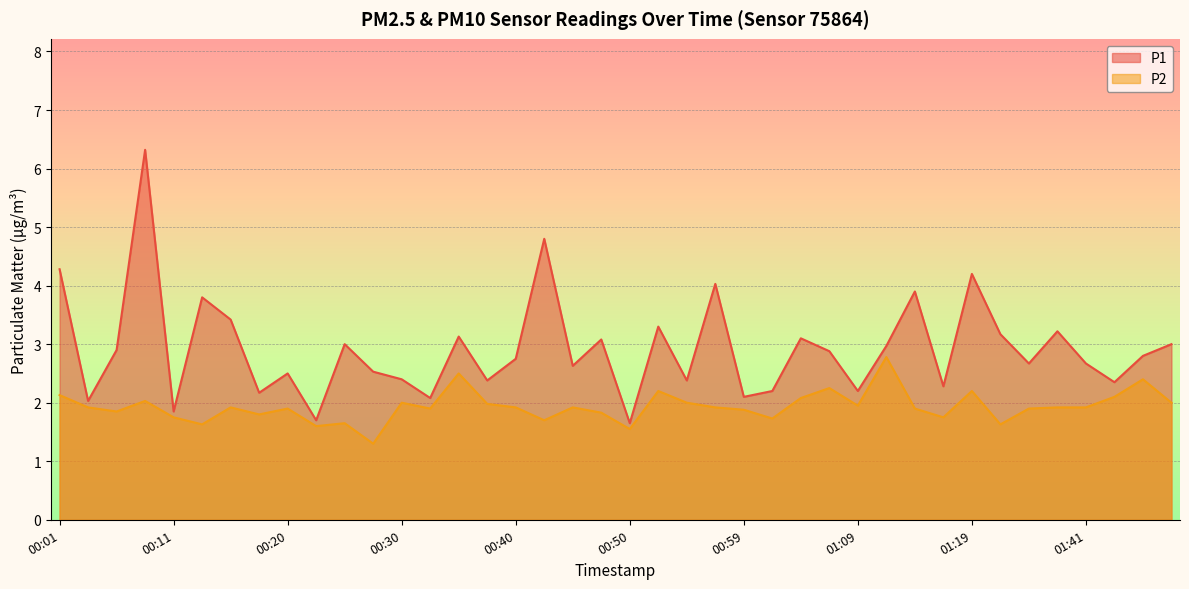

True or false: P1 and P2 intersect in this chart.

False